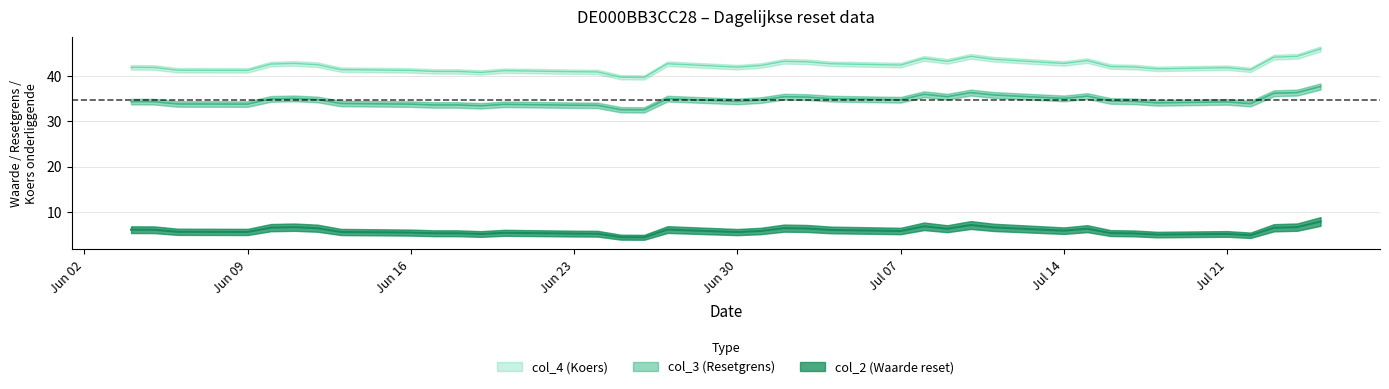

What is the minimum value for col_3?

32.5